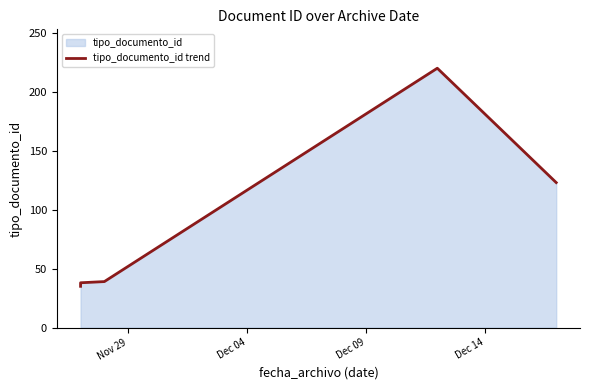

What is the greatest value displayed?

220